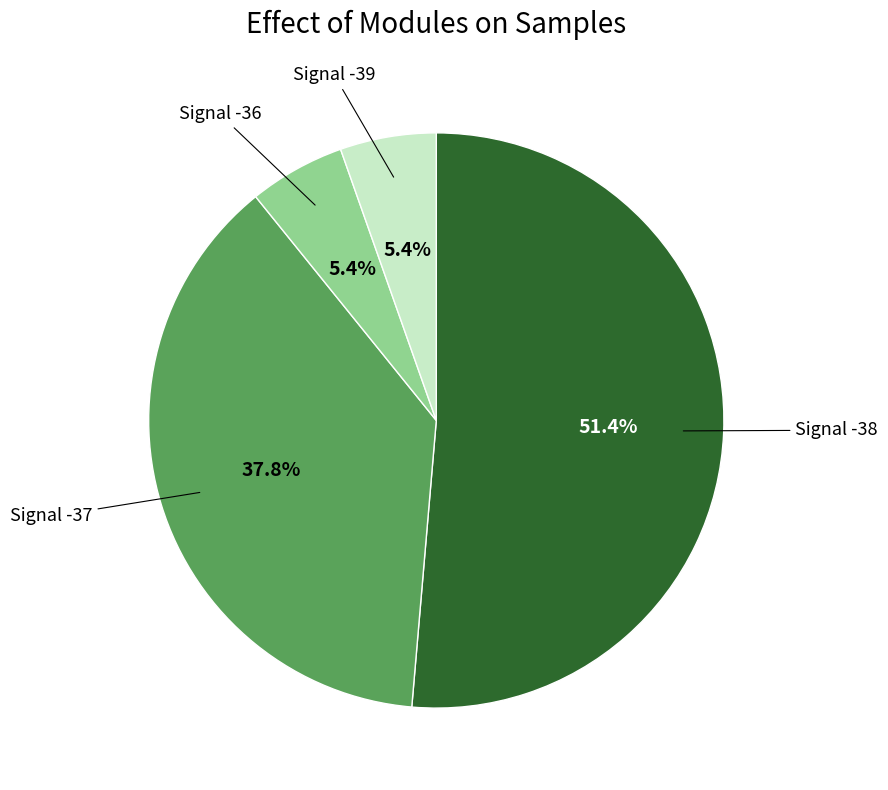

Is there a majority slice in this chart?

Yes